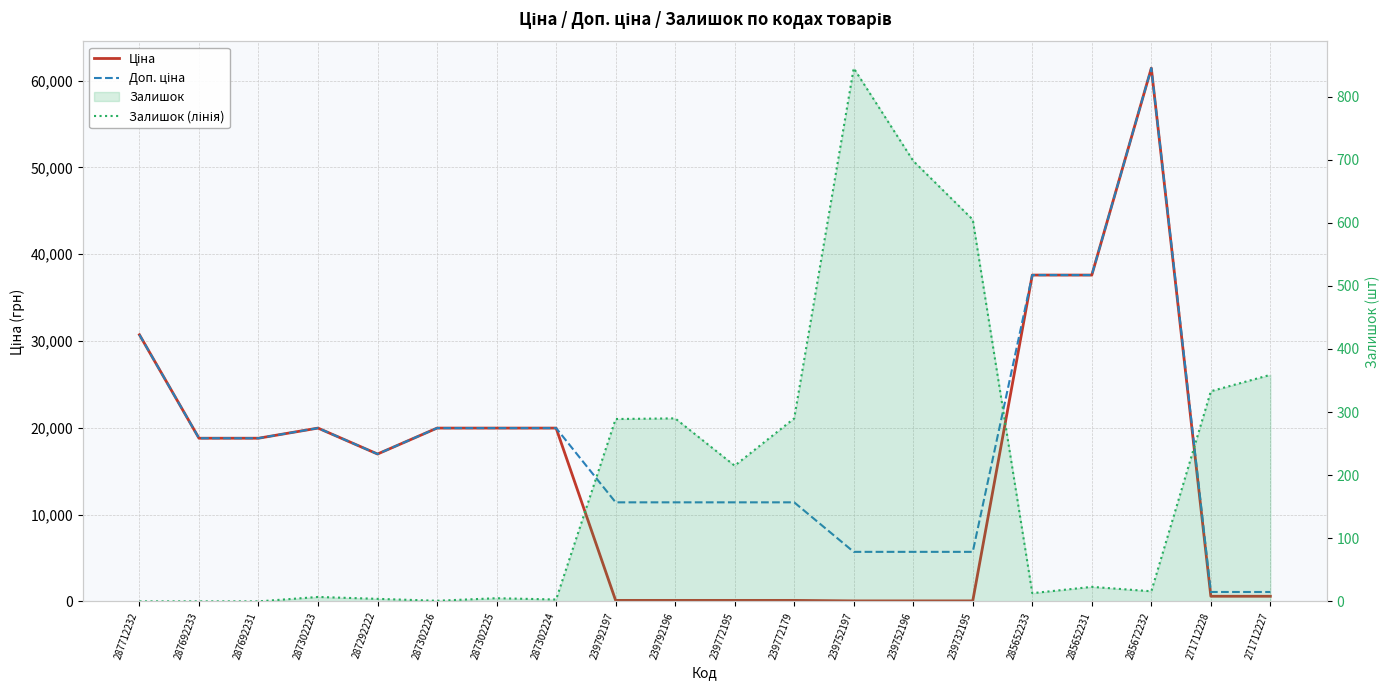

Rank the series by their maximum value, from lowest to highest.

Залишок (лінія), Ціна, Доп. ціна